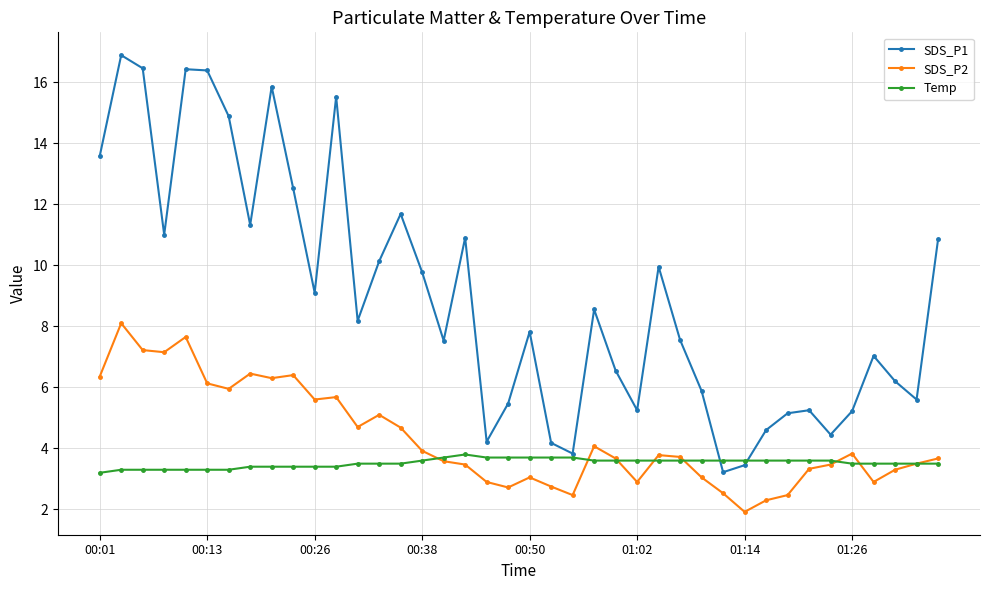

After their last crossing, which series has the higher values: SDS_P1 or Temp?

SDS_P1